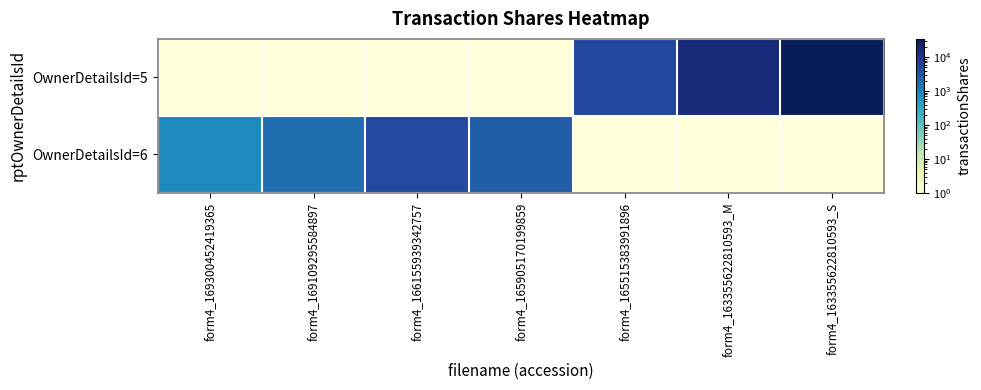

Which has a higher value, form4_163355622810593_S or form4_169109295584897?

form4_163355622810593_S